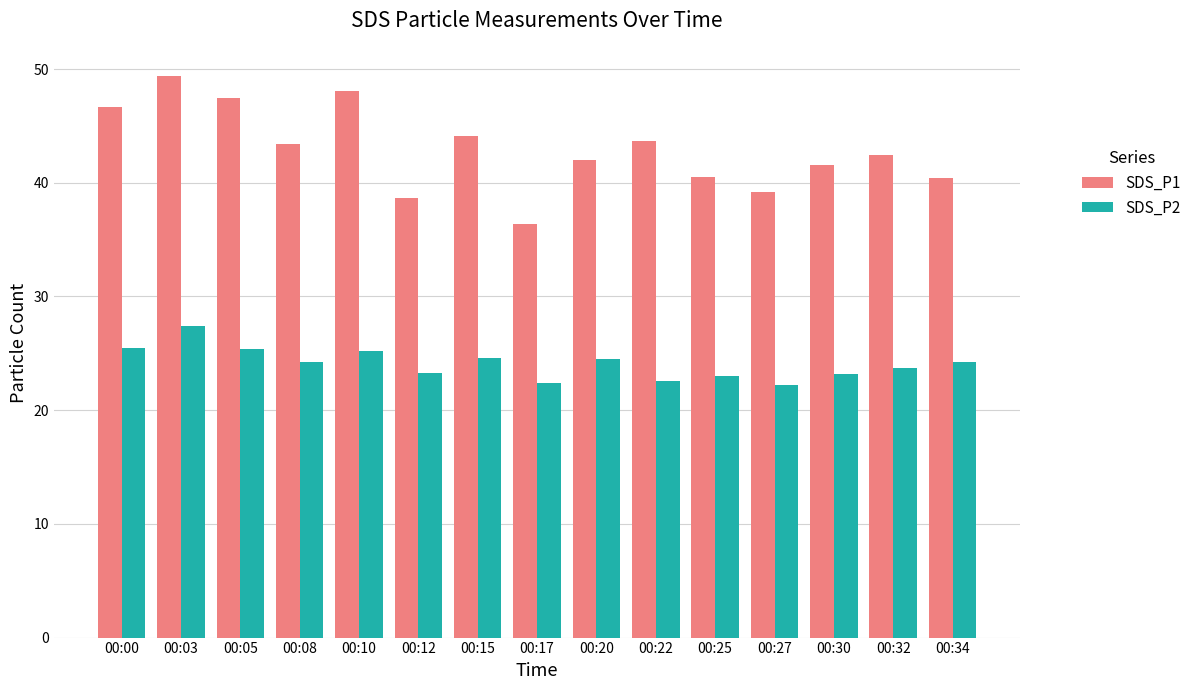

Where does the SDS_P2 series first go above 24?

00:00